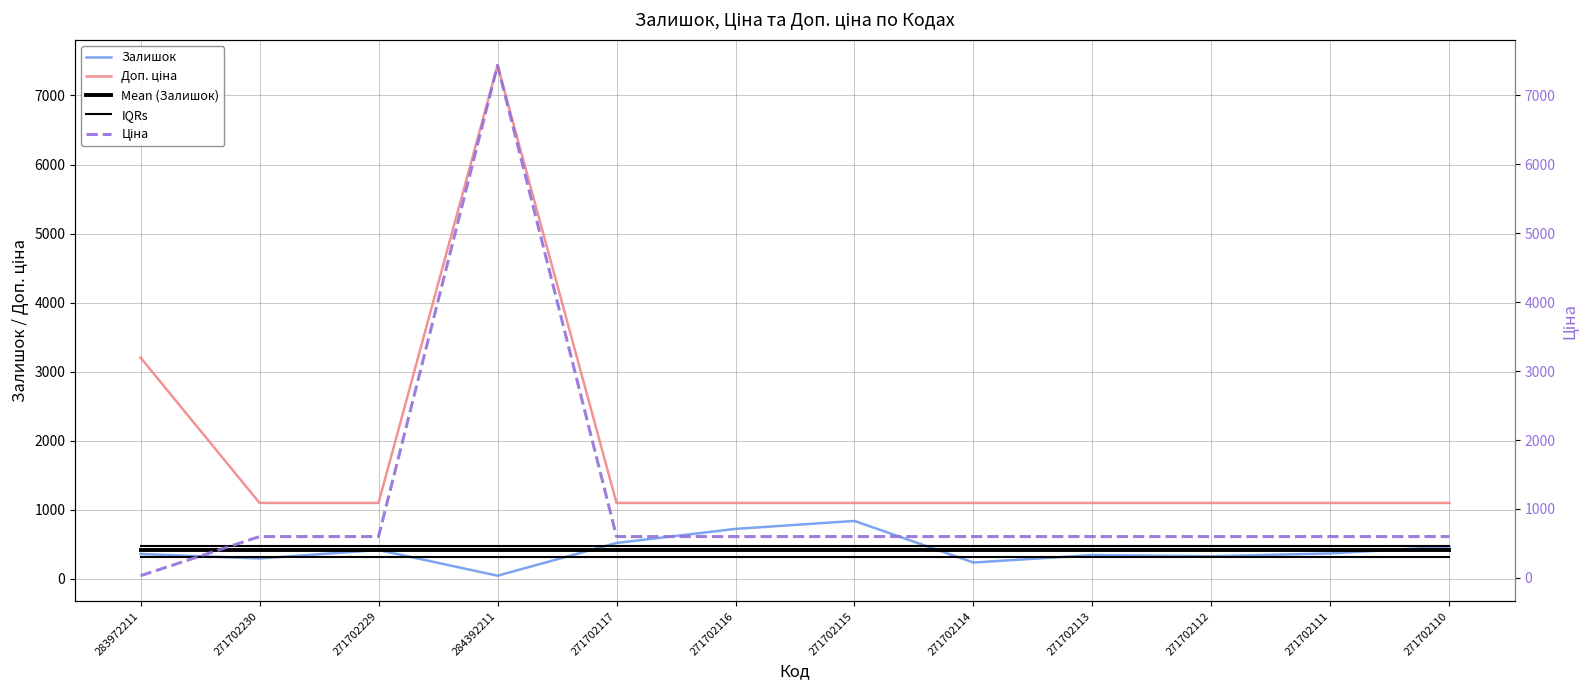

What is the spread (max minus min) of values at 271702115?

780.0